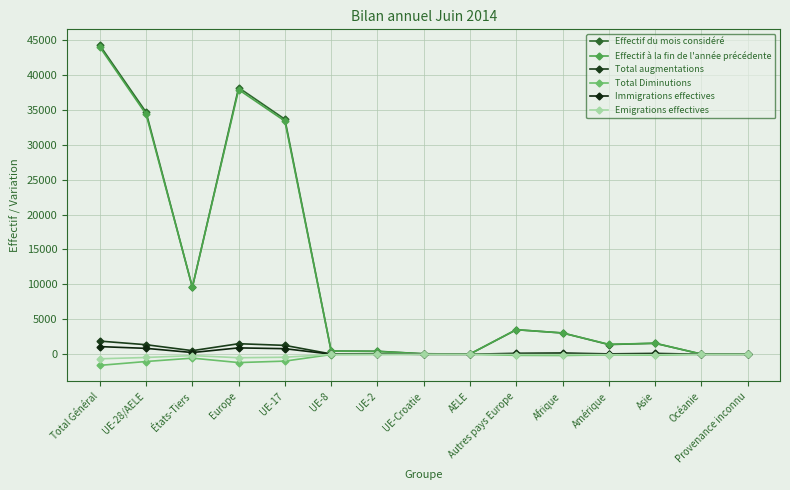

What is the label of the 14th point from the left?

Océanie